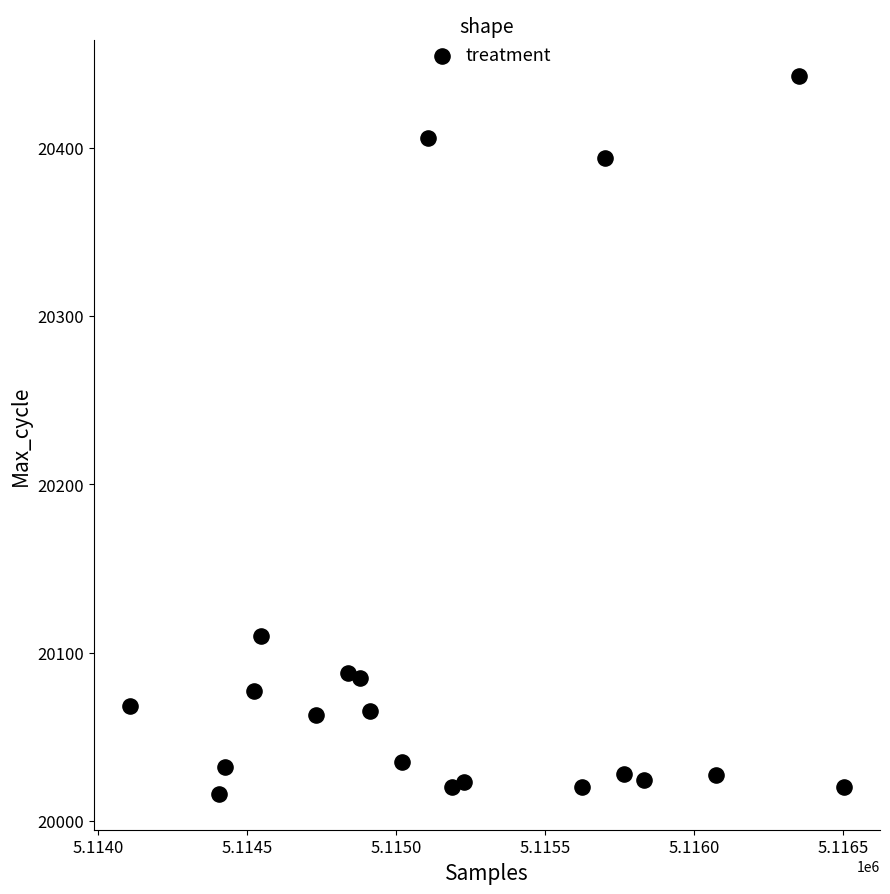

What is the range of Y values (max minus min)?

427